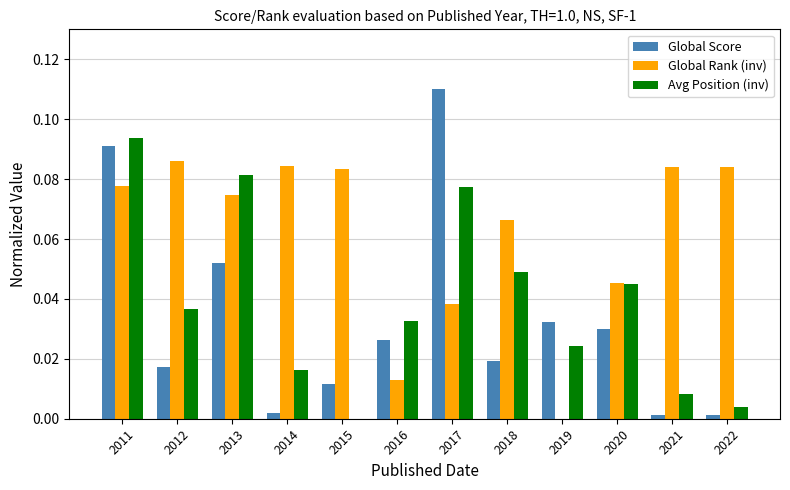

Is the value of Global Score at 2020 greater than the value of Global Rank (inv) at 2016?

Yes